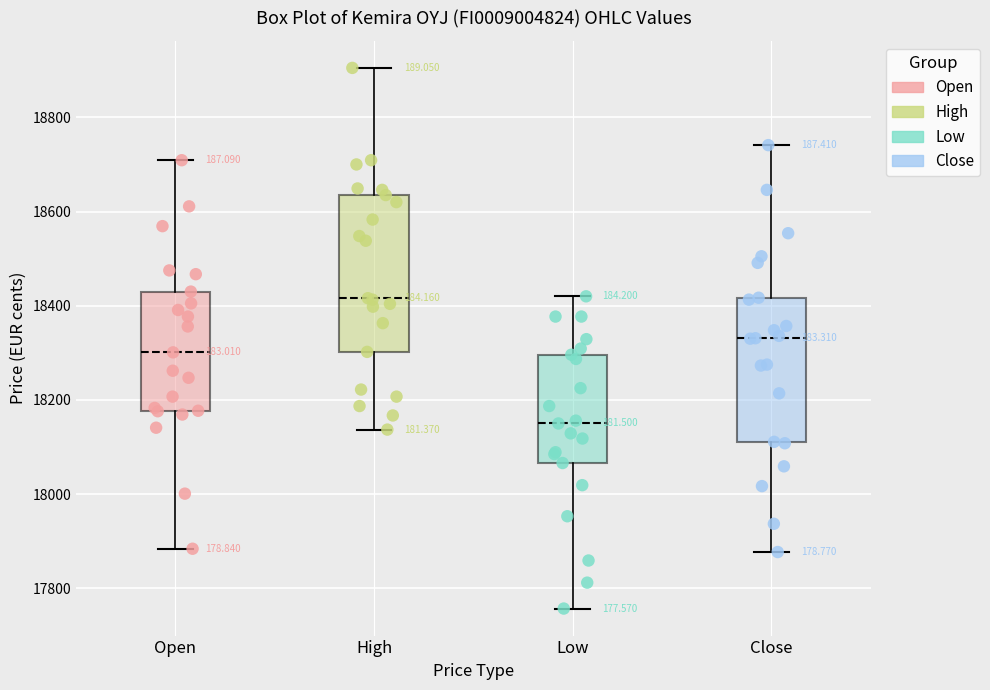

Where is the upper edge of the box for Close on the y-axis? The values are not printed on the chart, so give them approximately, as read against the axis.

18420